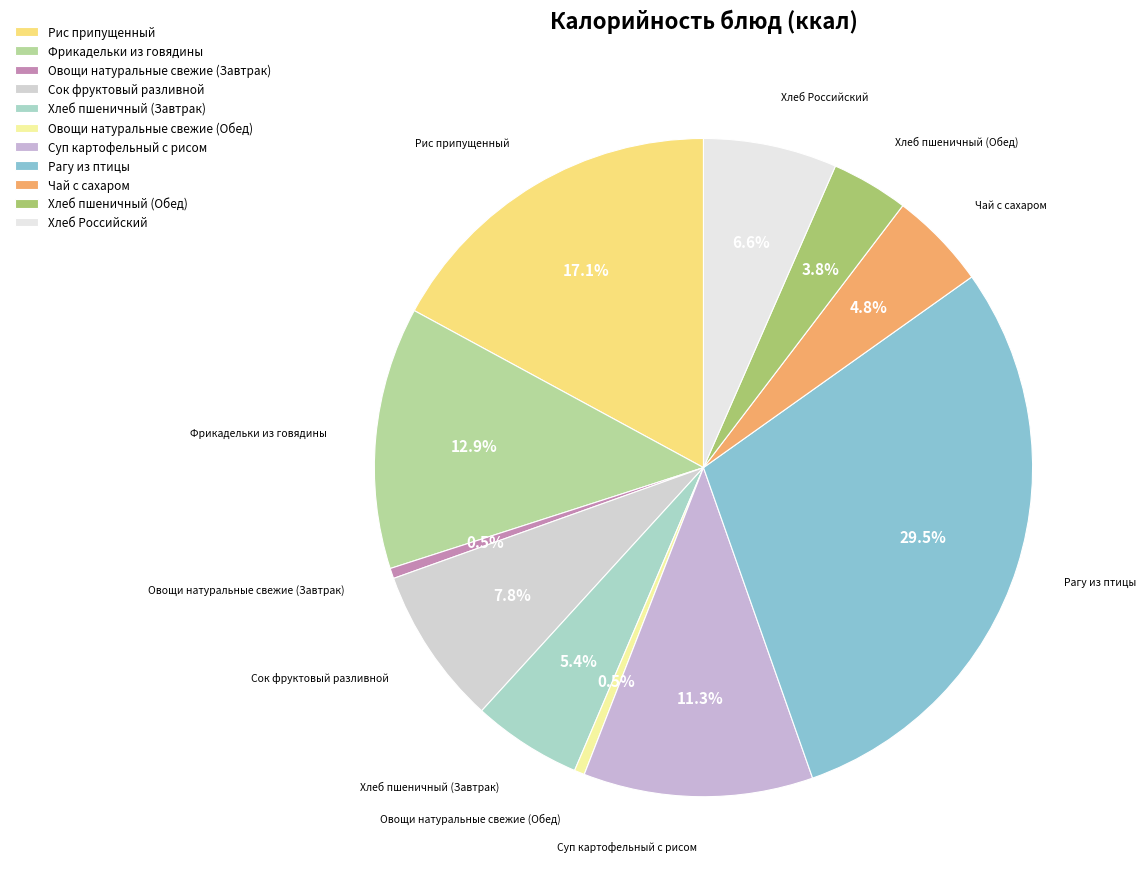

Count the number of slices in the pie.

11